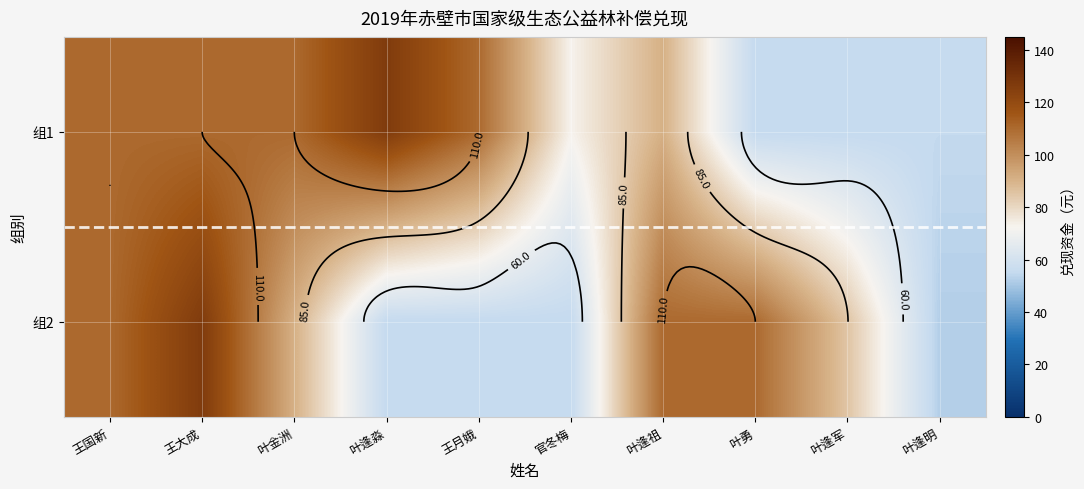

Read the 组2 value at 官冬梅.

55.0